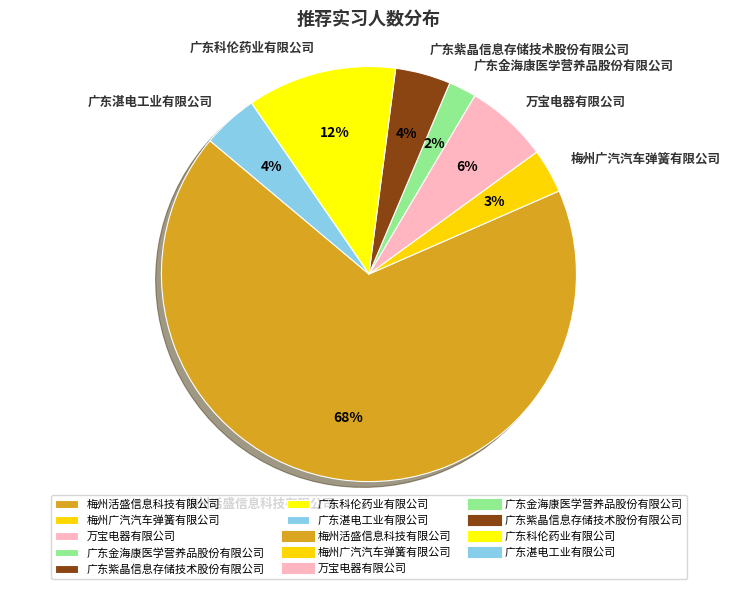

Which slice is the smallest?

广东金海康医学营养品股份有限公司